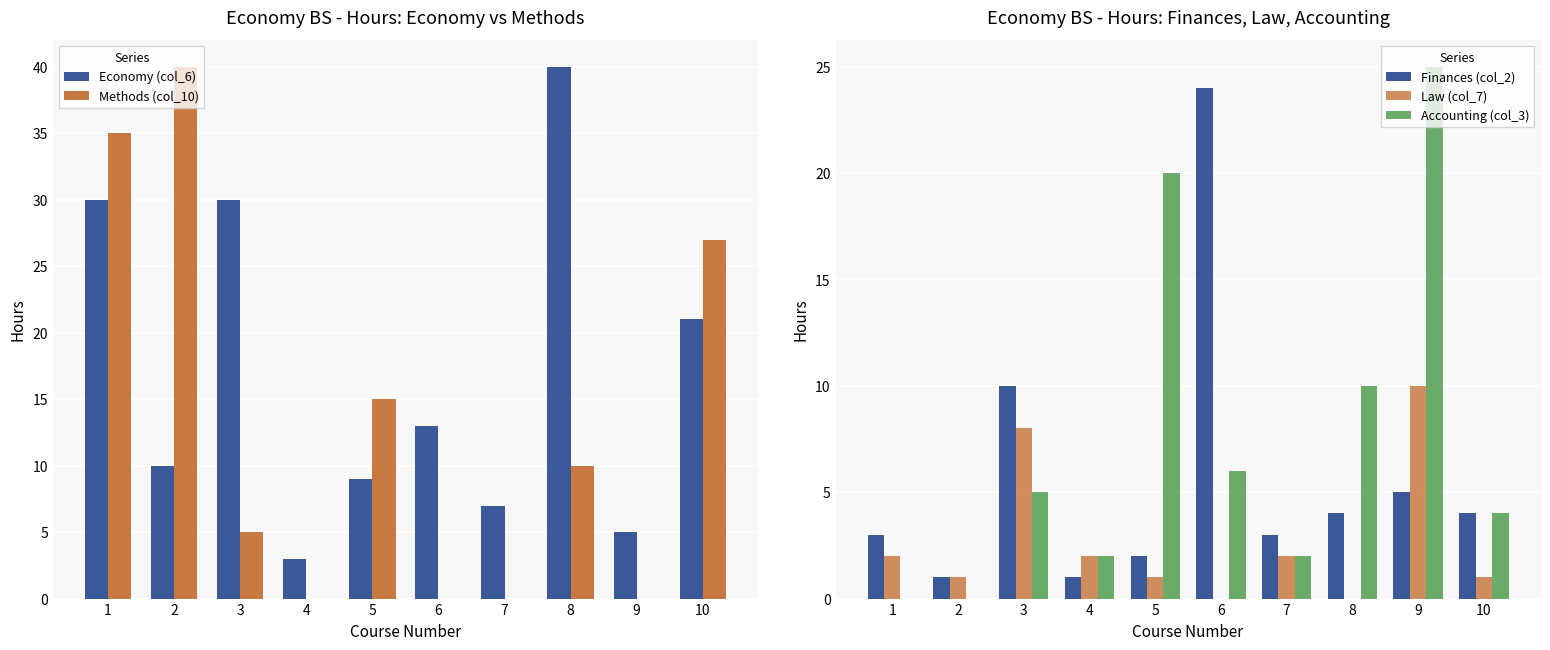

The value of Methods (col_10) at 1 is 35. True or false?

True